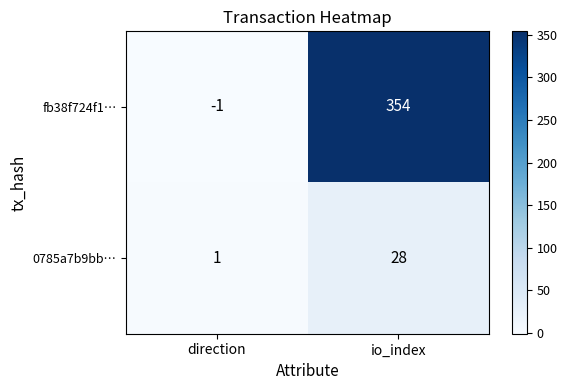

What is the minimum value shown in the chart?

-1